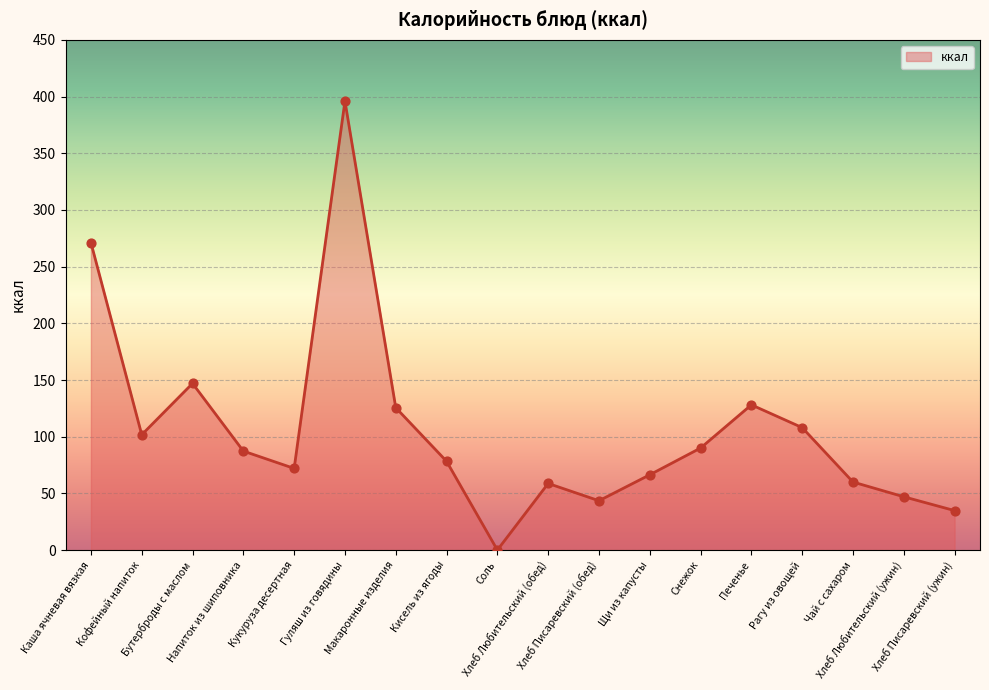

What is the ratio of the value at Печенье to the value at Напиток из шиповника?

1.5